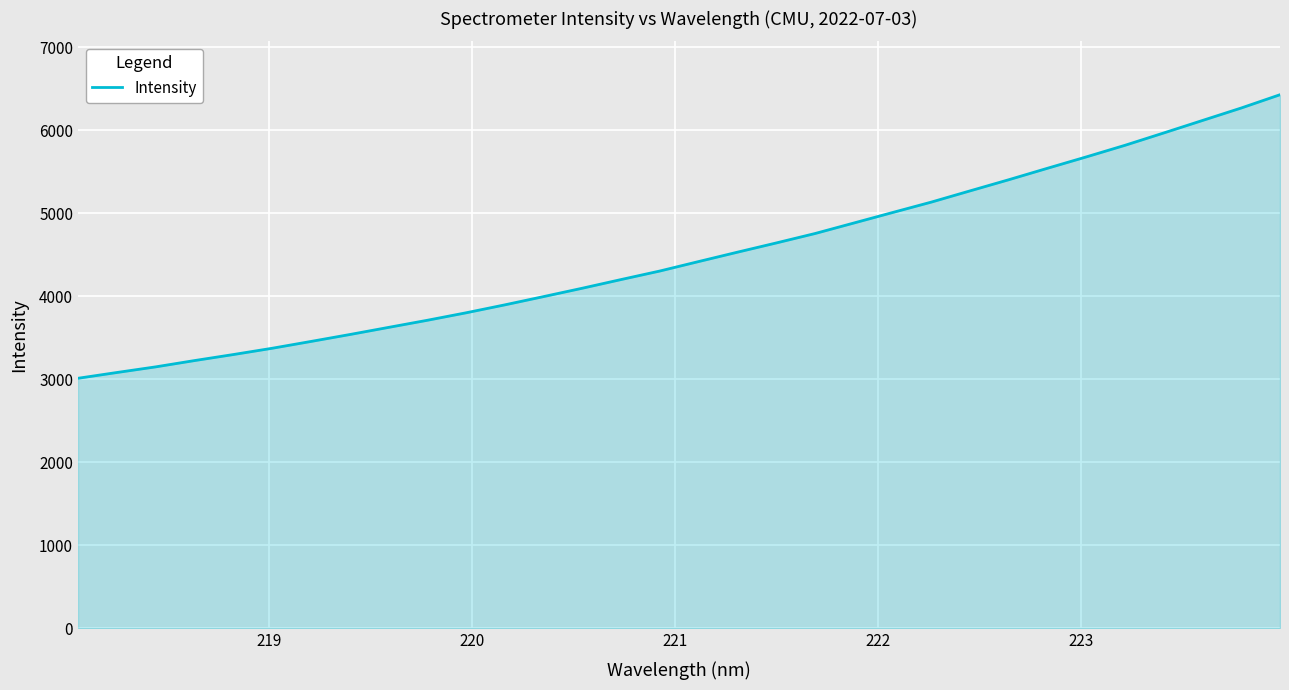

What is the smallest value displayed?

3013.3